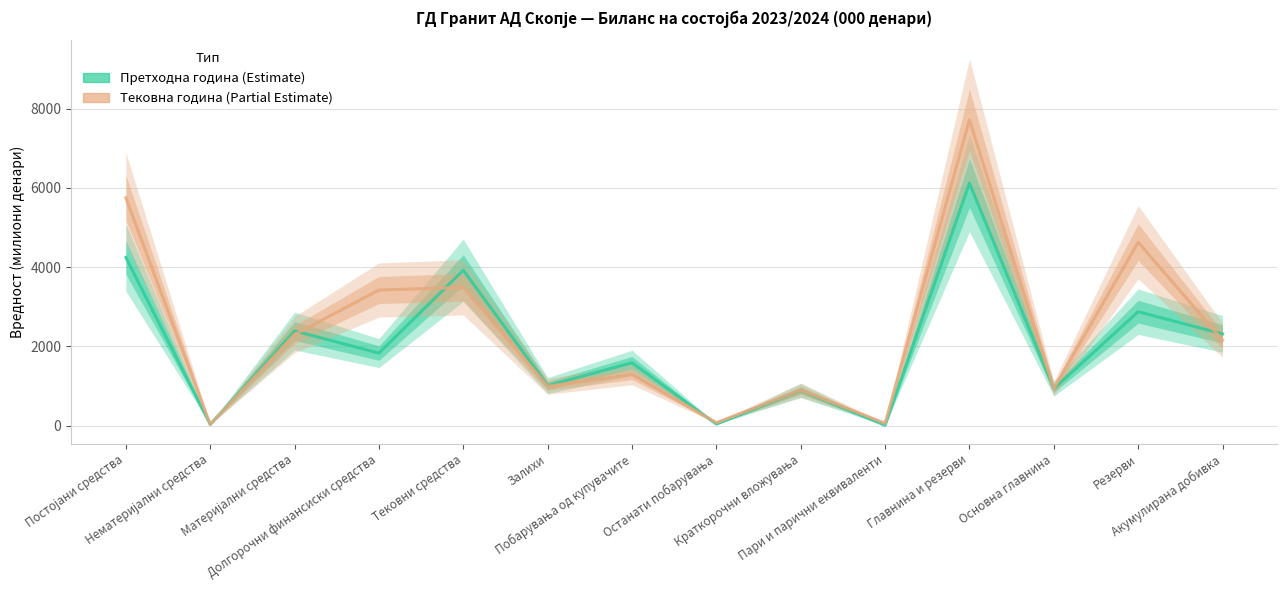

True or false: Претходна година and Тековна година intersect in this chart.

True